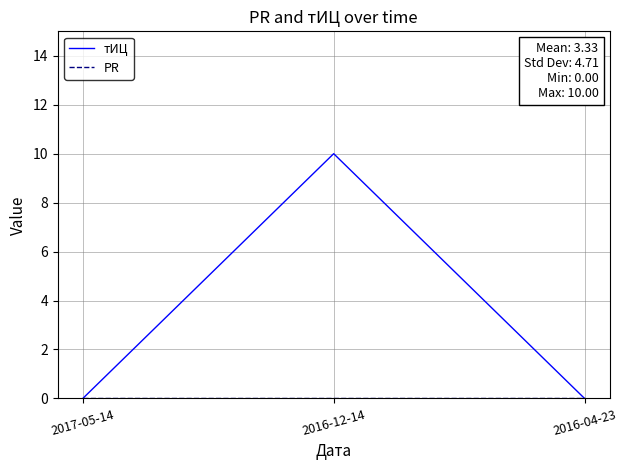

What is the greatest value displayed?

10